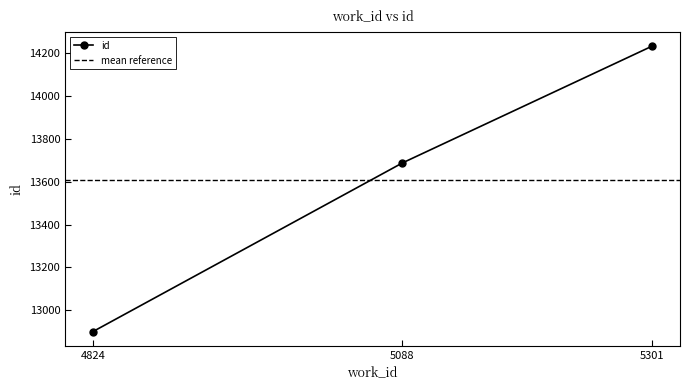

How many series are shown in this chart?

1